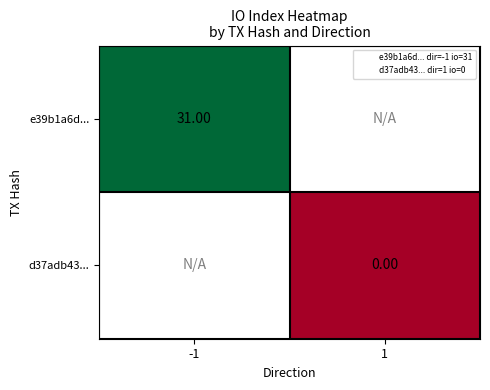

Is the value of e39b1a6d... at 1 greater than the value of d37adb43... at -1?

No